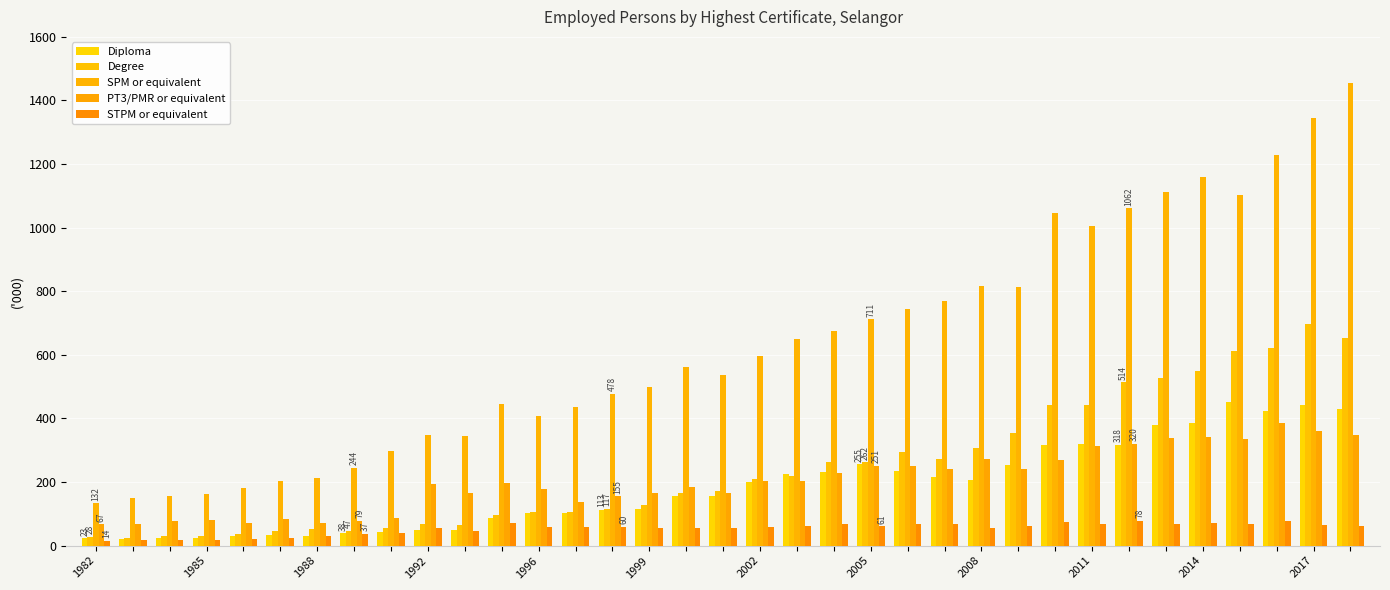

At how many categories does at least one series exceed 958?

9